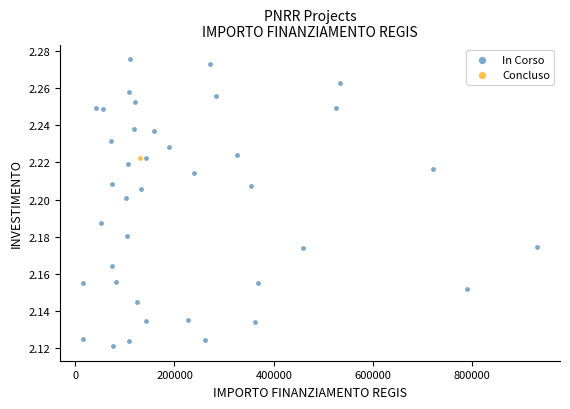

What are all the series names shown in the legend?

In Corso, Concluso